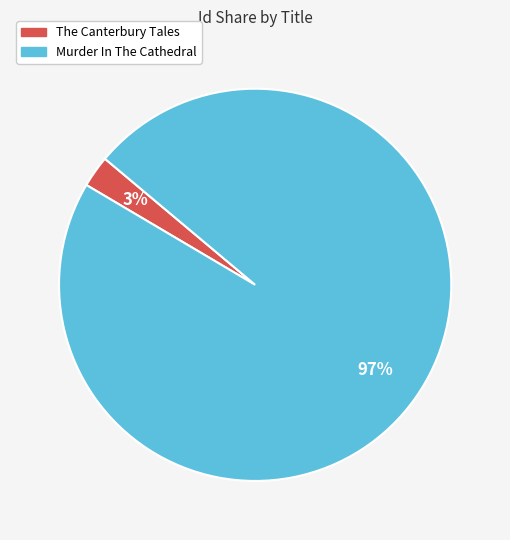

To the nearest percent, what is the combined percentage of The Canterbury Tales and Murder In The Cathedral?

100%